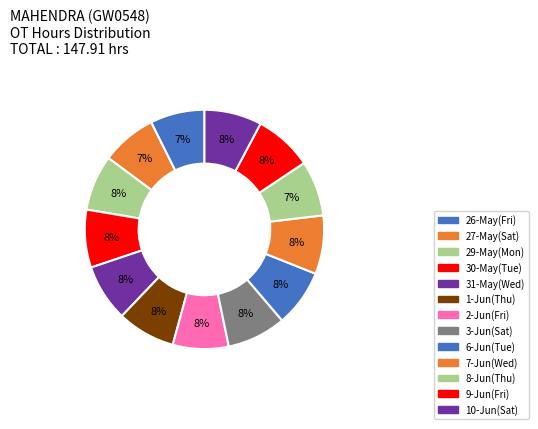

Approximately how many times larger is the value at 29-May(Mon) compared to 9-Jun(Fri)?

1.0